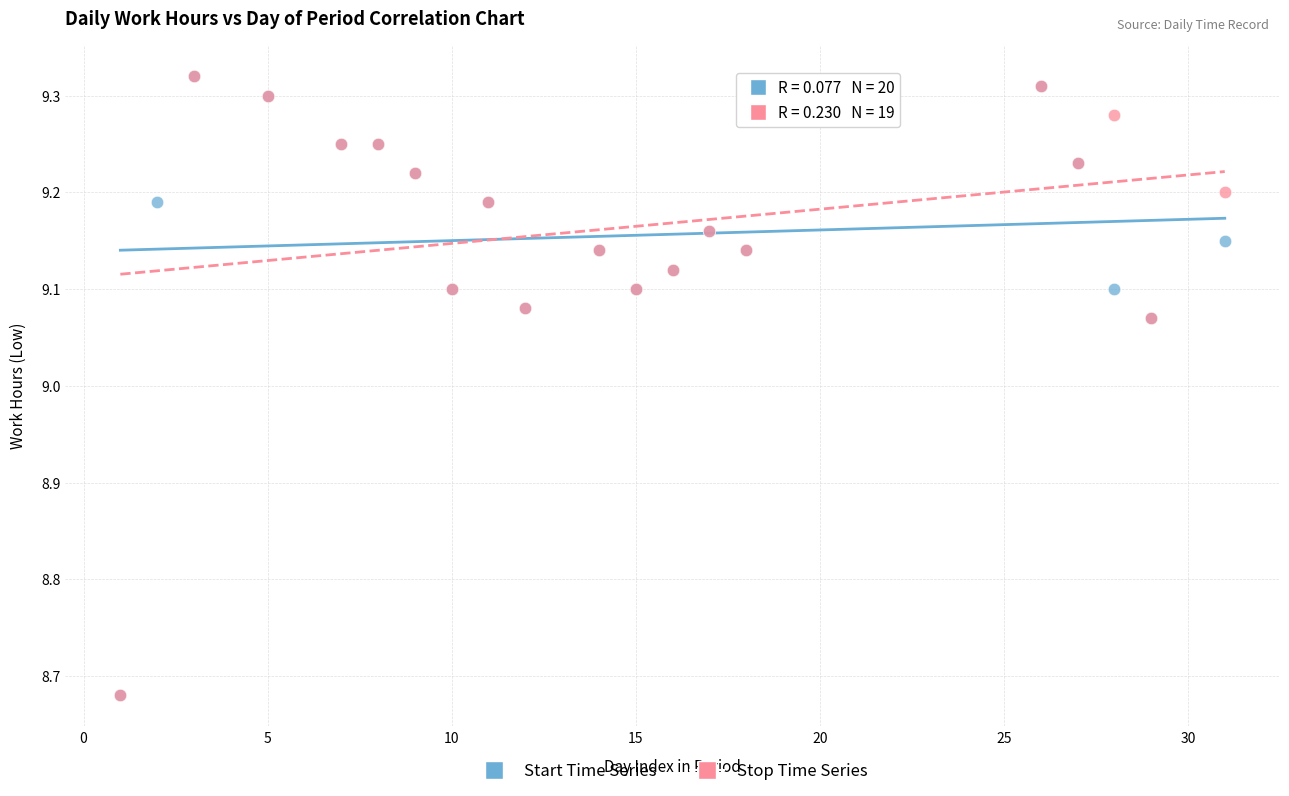

What are all the series names shown in the legend?

Start Time Series, Stop Time Series